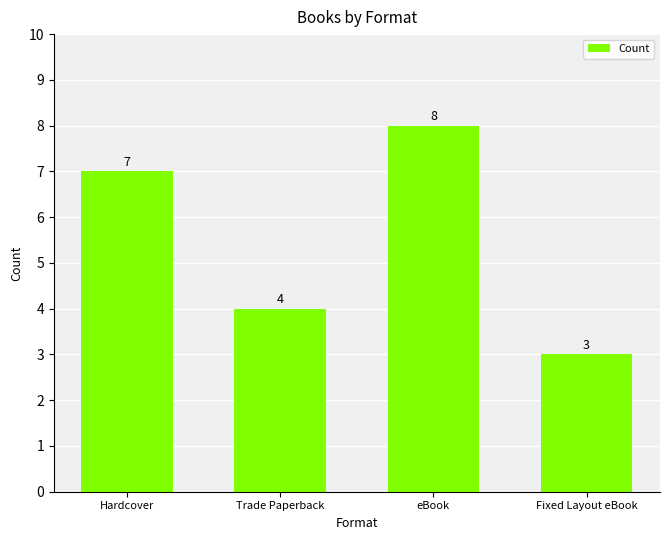

Does the chart contain stacked bars?

No